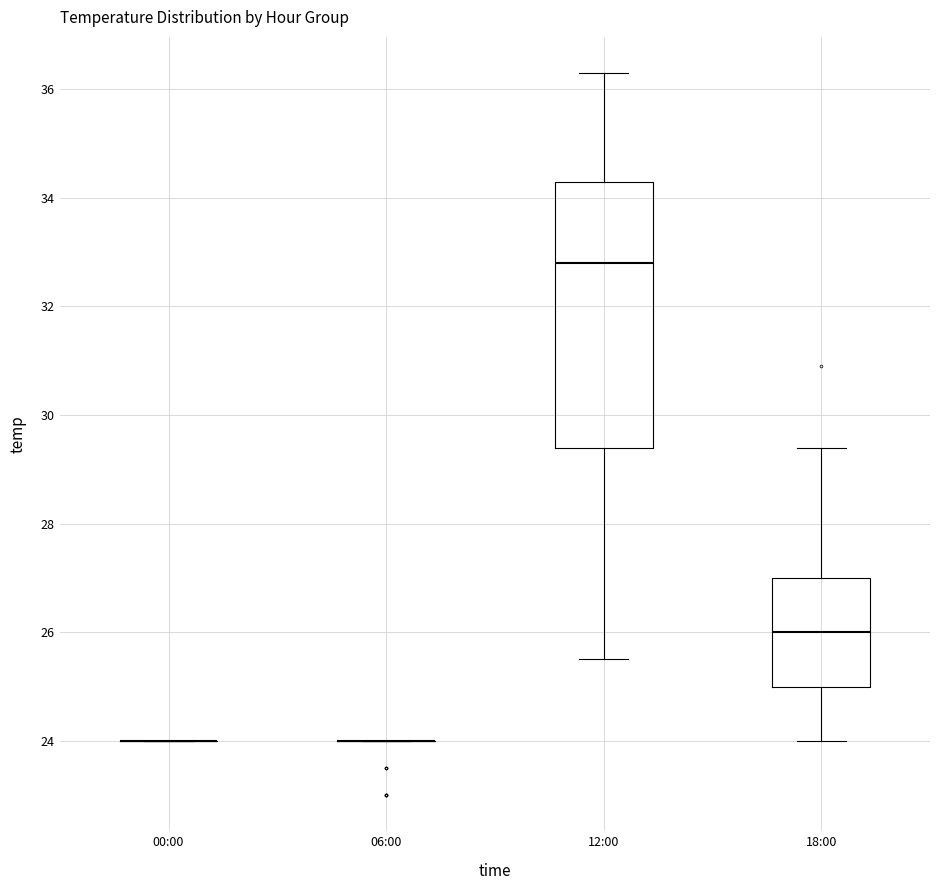

Reading left to right, transcribe this box plot: for each box, give where its median line is, the range the box spans, and where its two whiskers end, as read against the y-axis. The values are not printed on the chart, so give them approximately, as read against the axis.

00:00: box collapsed to a line at 24.0, whiskers 24.0 to 24.0
06:00: box collapsed to a line at 24.0, whiskers 24.0 to 24.0
12:00: median 32.8, box 29.4 to 34.4, whiskers 25.6 to 36.4
18:00: median 26.0, box 25.0 to 27.0, whiskers 24.0 to 29.4